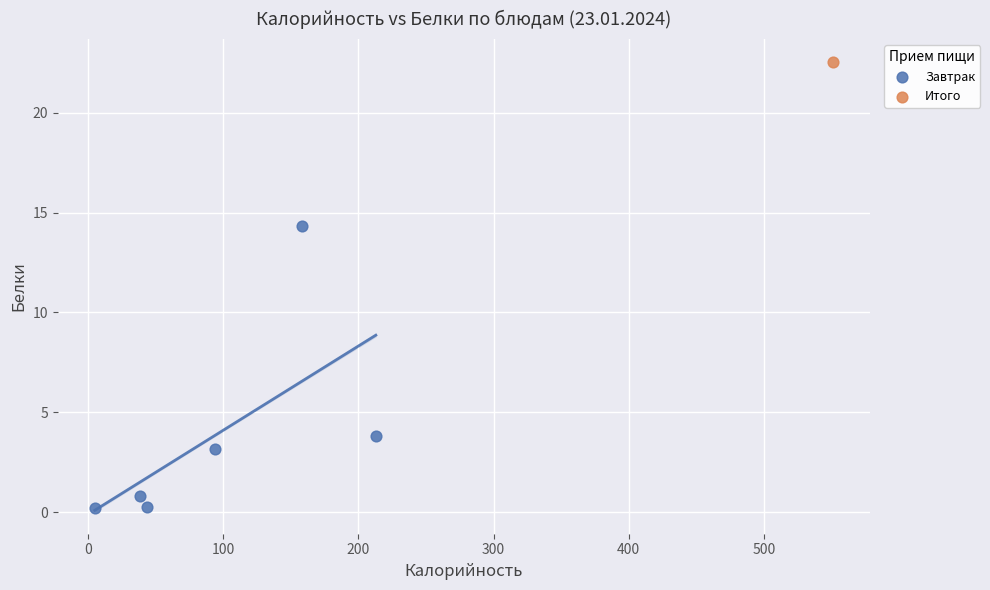

What are all the series names shown in the legend?

Завтрак, Итого